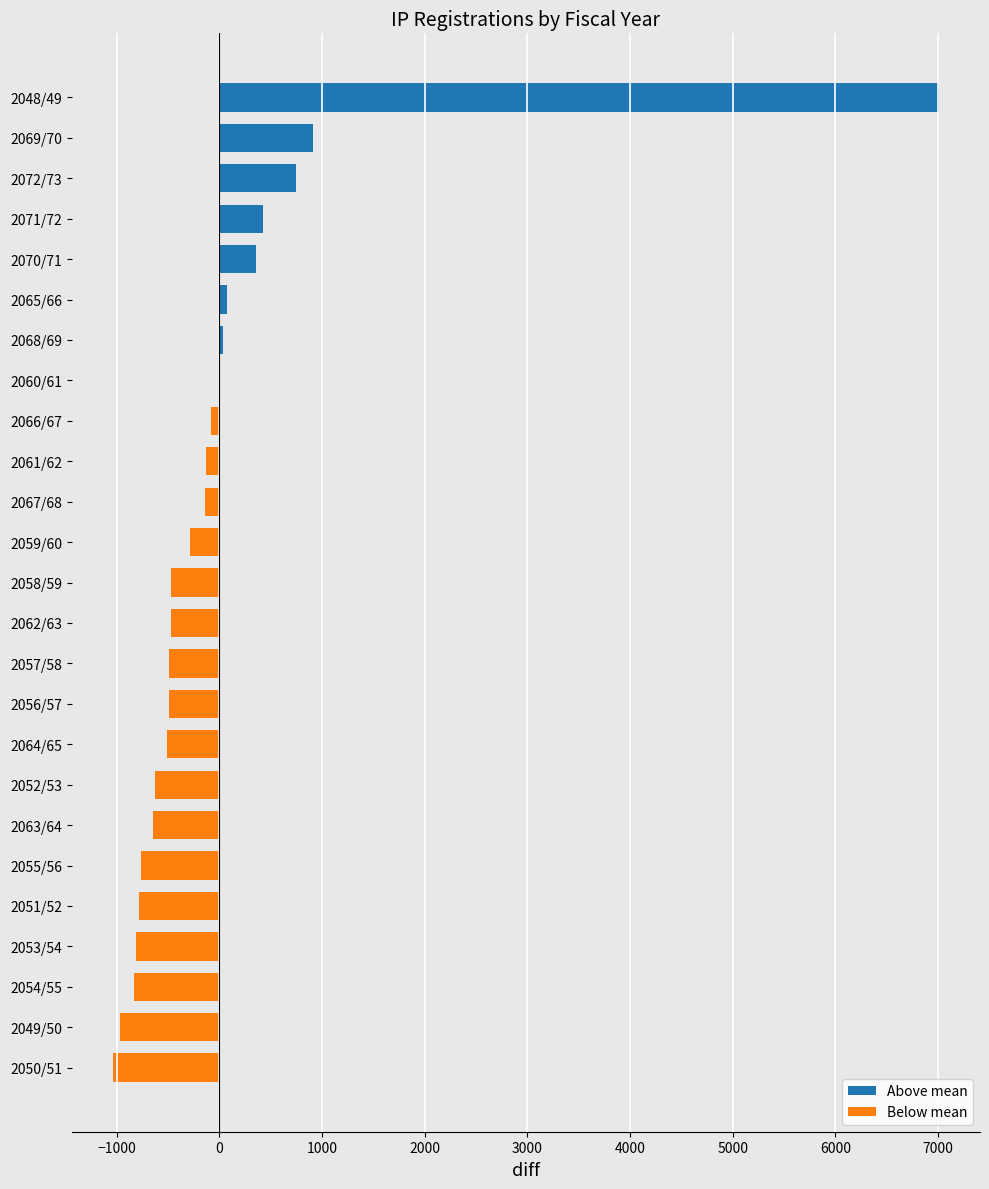

Count the number of categories in the chart.

25